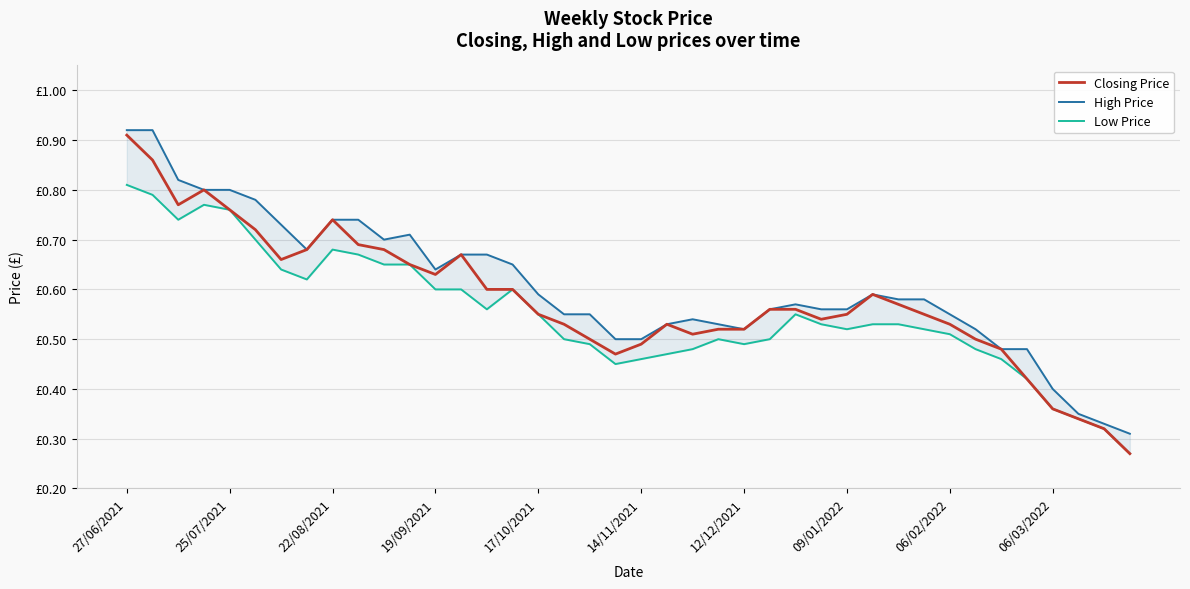

What is the value of the Closing Price point at the 14th from the left?

0.7